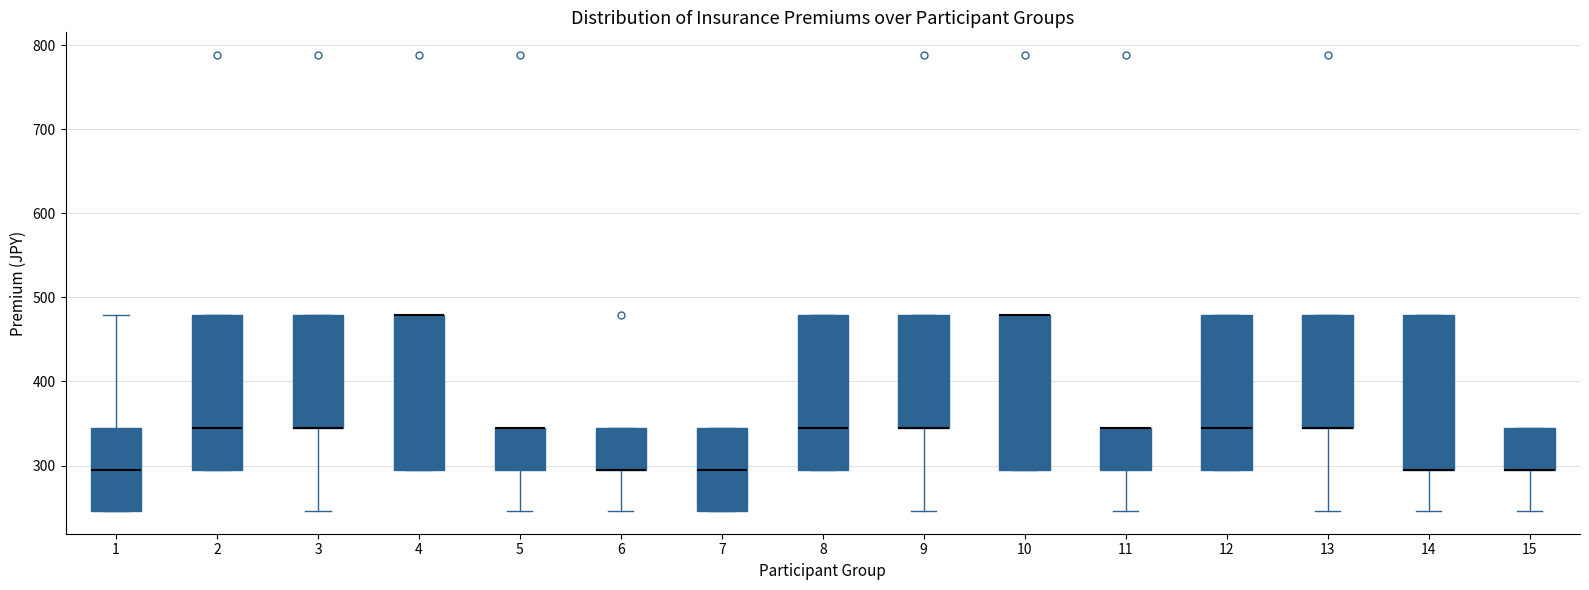

Reading left to right, transcribe this box plot: for each box, give where its median line is, the range the box spans, and where its two whiskers end, as read against the y-axis. The values are not printed on the chart, so give them approximately, as read against the axis.

1: median 300, box 250 to 350, whiskers 250 to 480
2: median 350, box 300 to 480, whiskers 300 to 480
3: median 350 (drawn on the box's lower edge), box 350 to 480, whiskers 250 to 480
4: median 480 (drawn on the box's upper edge), box 300 to 480, whiskers 300 to 480
5: median 350 (drawn on the box's upper edge), box 300 to 350, whiskers 250 to 350
6: median 300 (drawn on the box's lower edge), box 300 to 350, whiskers 250 to 350
7: median 300, box 250 to 350, whiskers 250 to 350
8: median 350, box 300 to 480, whiskers 300 to 480
9: median 350 (drawn on the box's lower edge), box 350 to 480, whiskers 250 to 480
10: median 480 (drawn on the box's upper edge), box 300 to 480, whiskers 300 to 480
11: median 350 (drawn on the box's upper edge), box 300 to 350, whiskers 250 to 350
12: median 350, box 300 to 480, whiskers 300 to 480
13: median 350 (drawn on the box's lower edge), box 350 to 480, whiskers 250 to 480
14: median 300 (drawn on the box's lower edge), box 300 to 480, whiskers 250 to 480
15: median 300 (drawn on the box's lower edge), box 300 to 350, whiskers 250 to 350